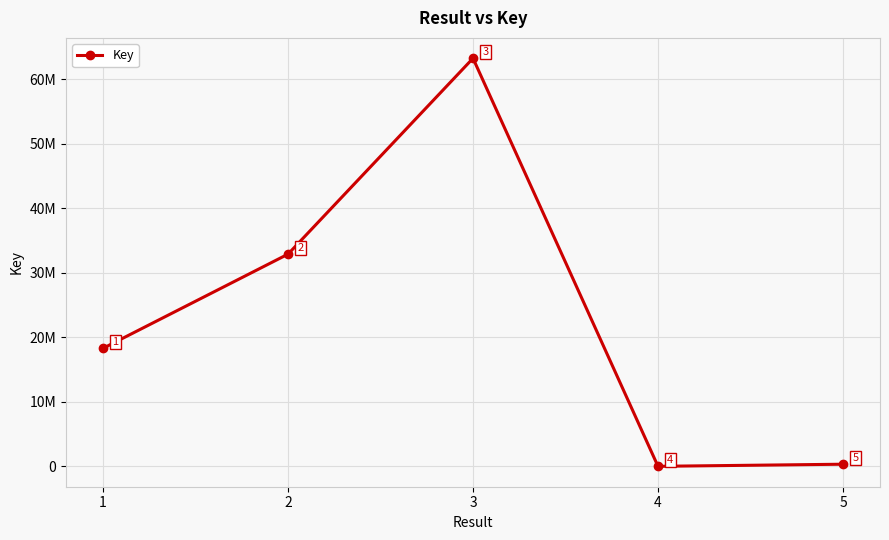

What is the sum of all values?

114815121